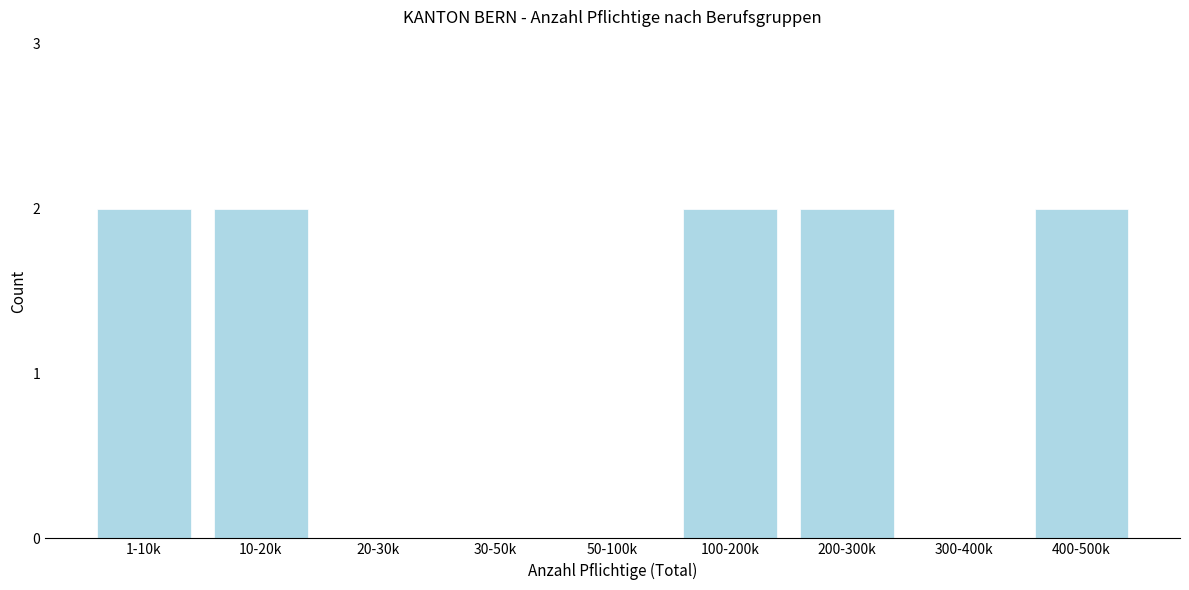

Reading left to right, transcribe all the data shown in this chart.

1-10k=2	10-20k=2	20-30k=0	30-50k=0	50-100k=0	100-200k=2	200-300k=2	300-400k=0	400-500k=2